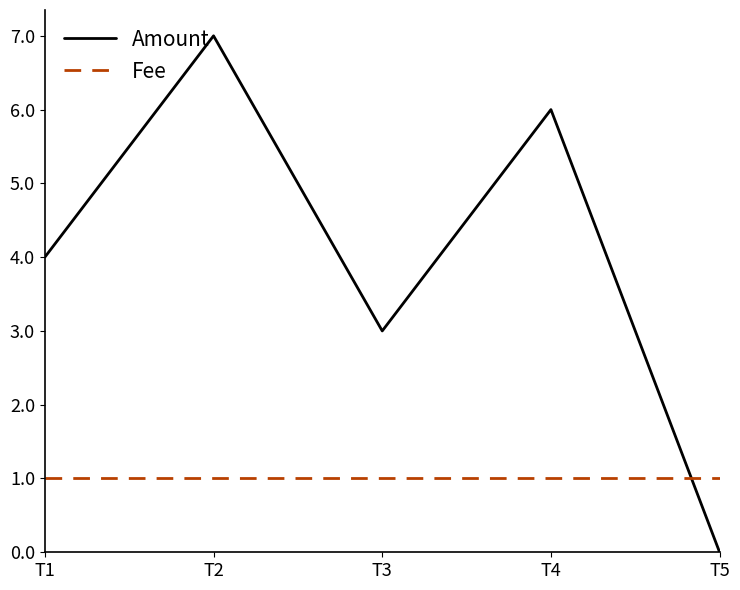

What is the total value across all series at T2?

8